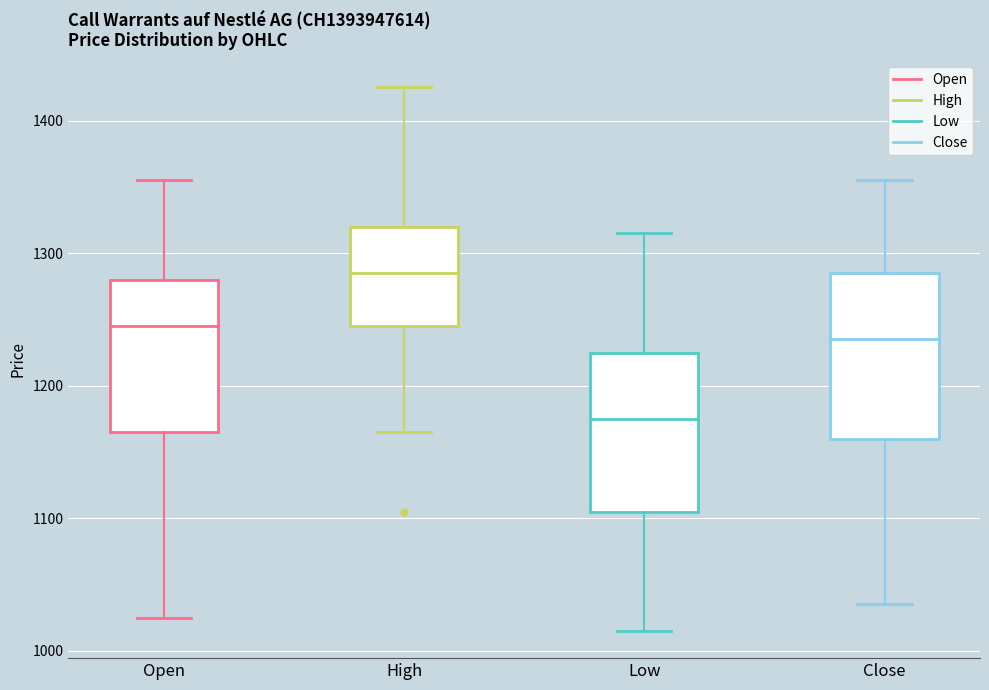

Reading left to right, transcribe this box plot: for each box, give where its median line is, the range the box spans, and where its two whiskers end, as read against the y-axis. The values are not printed on the chart, so give them approximately, as read against the axis.

Open: median 1250, box 1170 to 1280, whiskers 1030 to 1360
High: median 1290, box 1250 to 1320, whiskers 1170 to 1430
Low: median 1180, box 1110 to 1230, whiskers 1020 to 1320
Close: median 1240, box 1160 to 1290, whiskers 1040 to 1360